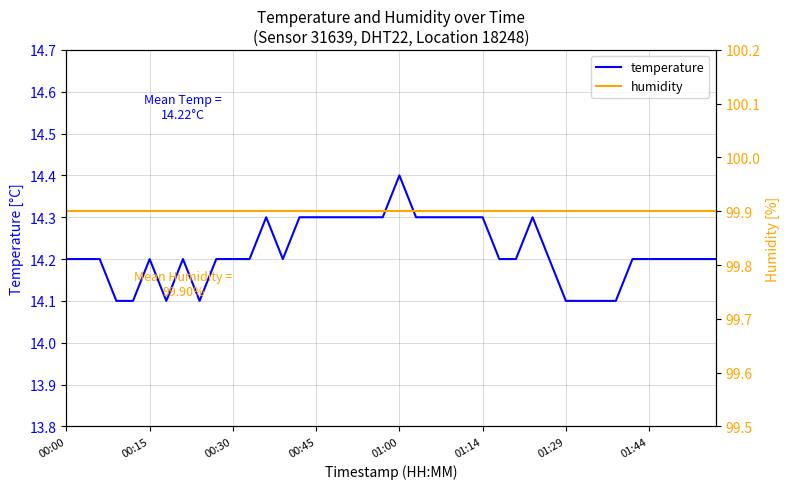

Which series has the largest total across all categories?

humidity